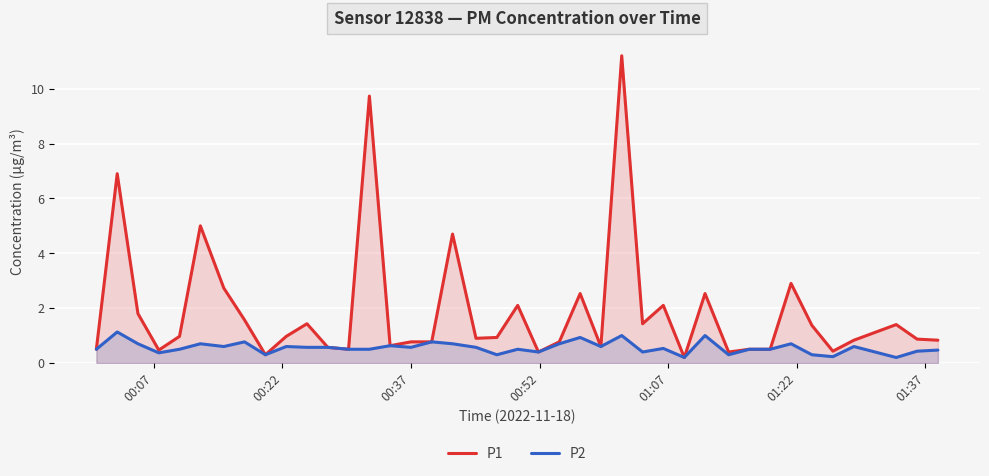

Which series has the largest range (max minus min)?

P1